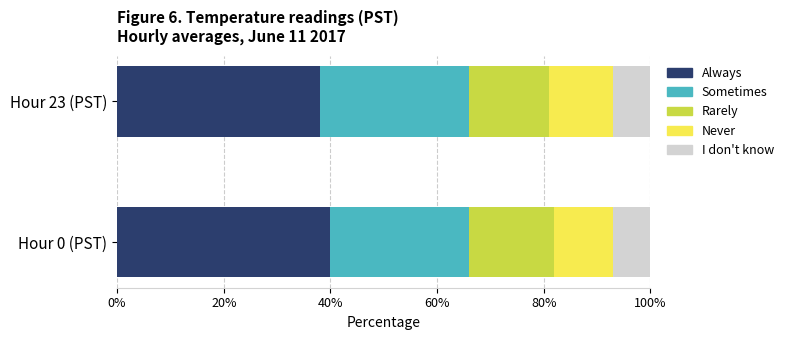

What are all the series names shown in the legend?

Always, Sometimes, Rarely, Never, I don't know